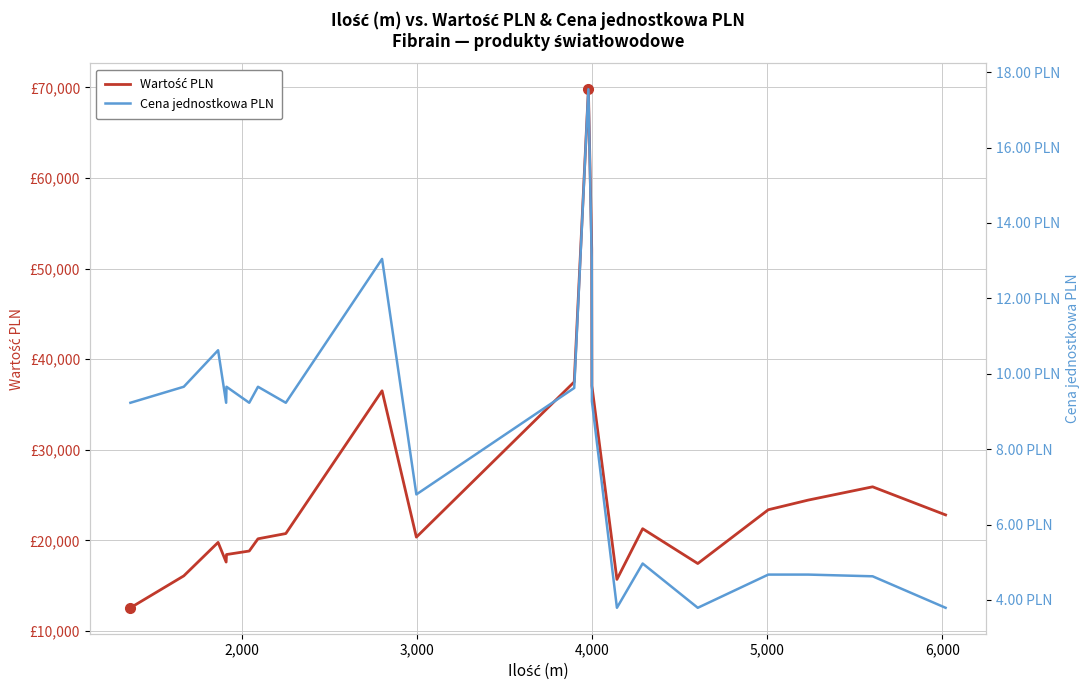

What is the value of the Cena jednostkowa PLN point at the 9th from the left?

13.0